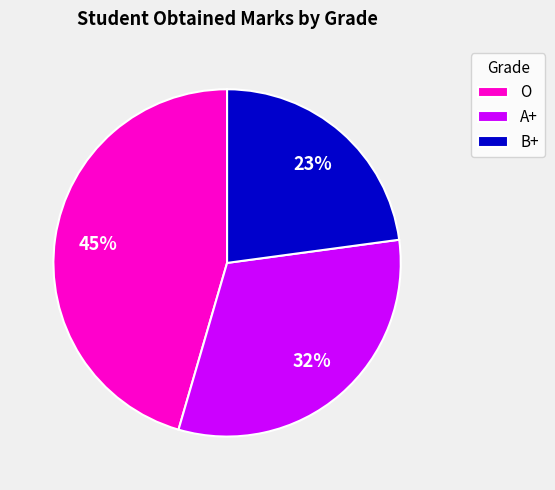

Do B+ and A+ together represent more than half of the pie?

Yes